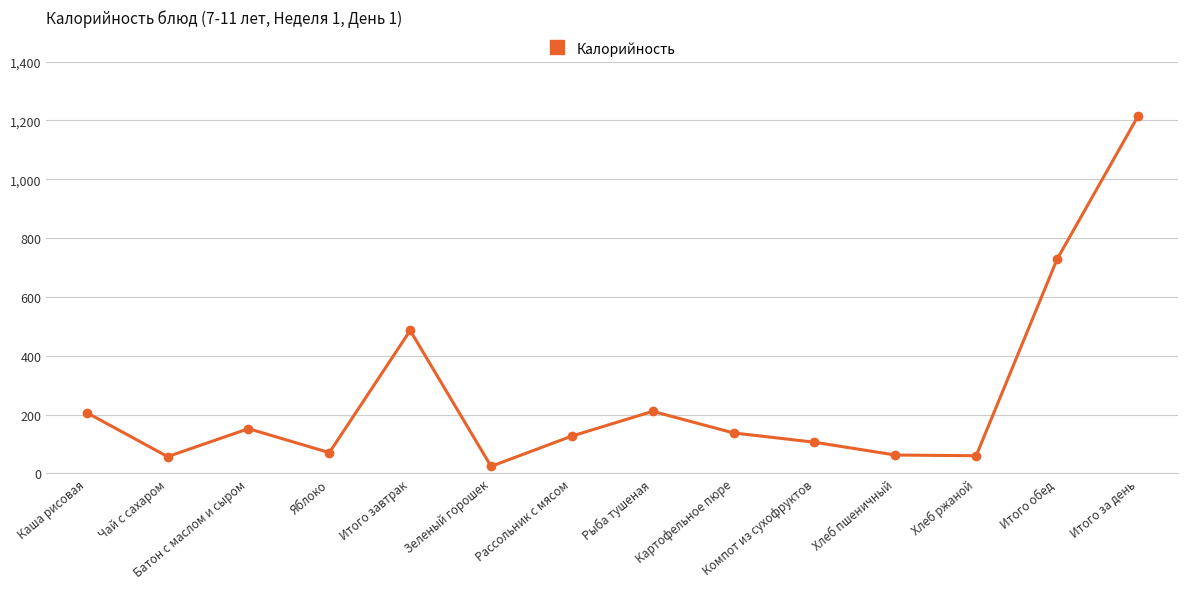

The chart shows a value of 206.4 at Каша рисовая. True or false?

True